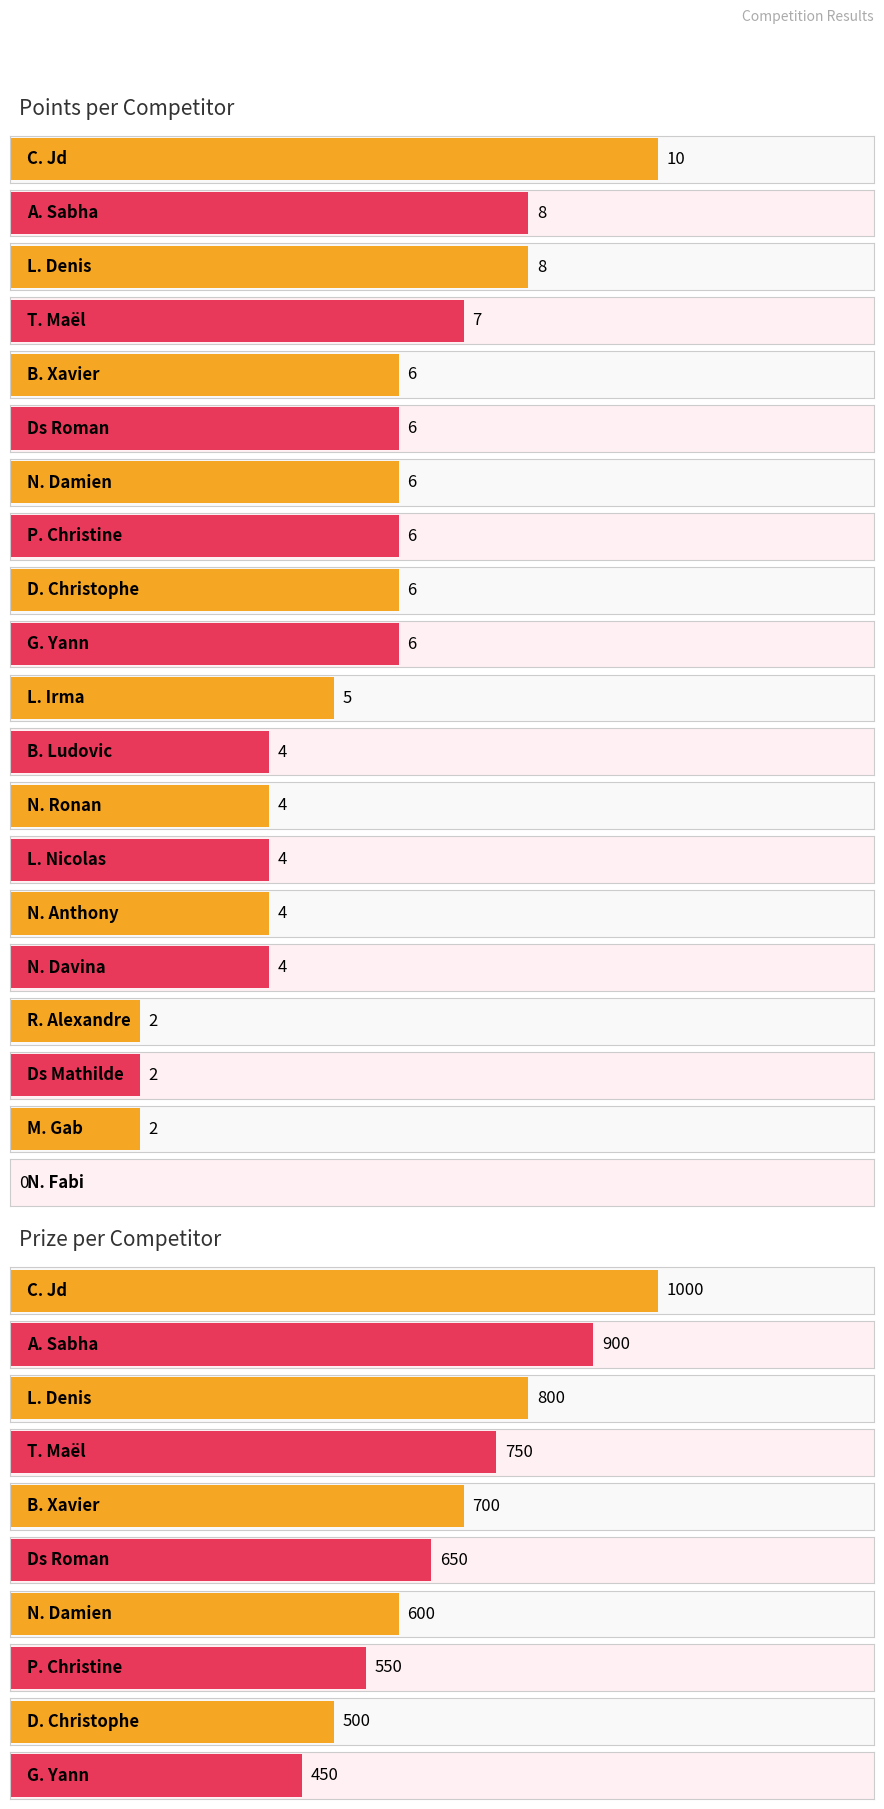

Does the chart contain stacked bars?

No